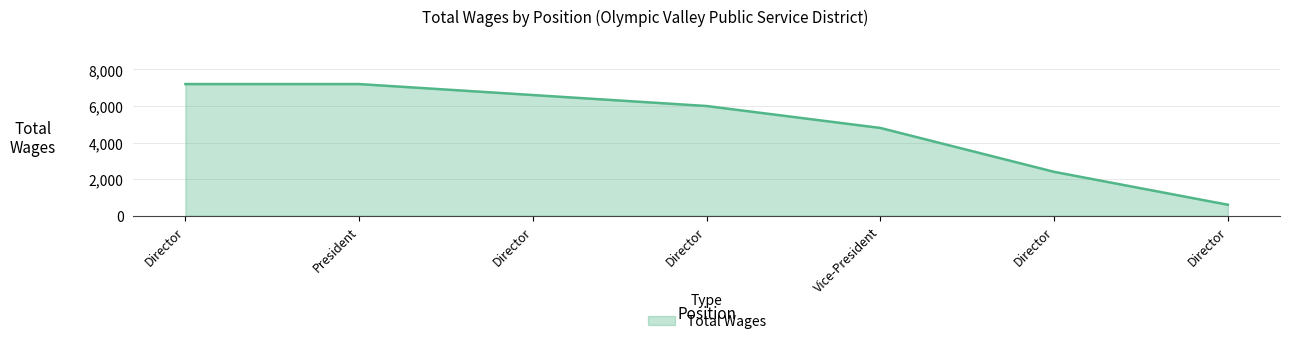

How many lines are shown in the chart?

1